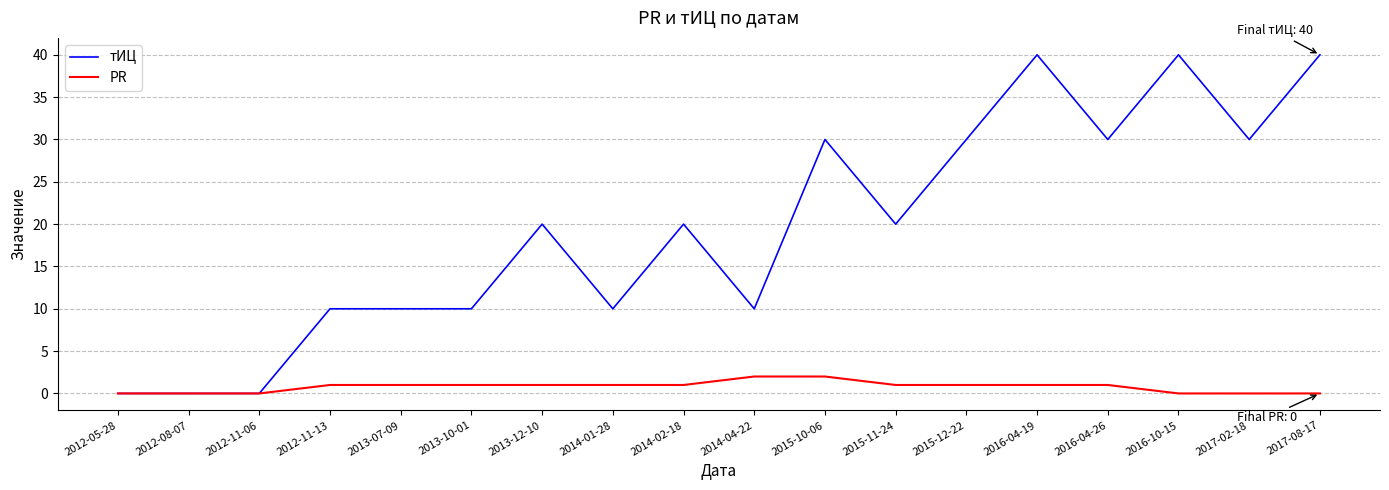

What is the difference between the highest and lowest values at 2015-10-06?

28